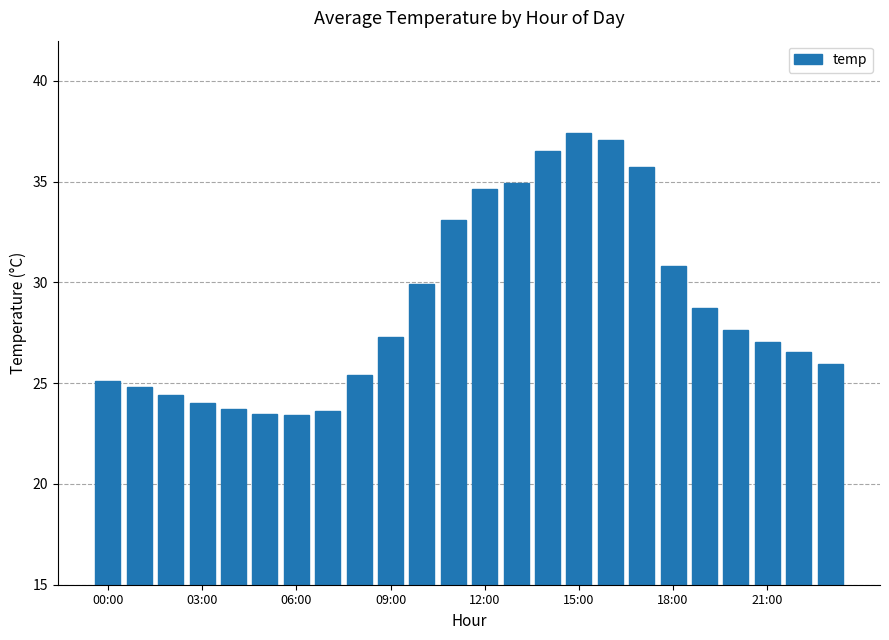

What is the average value?

28.8